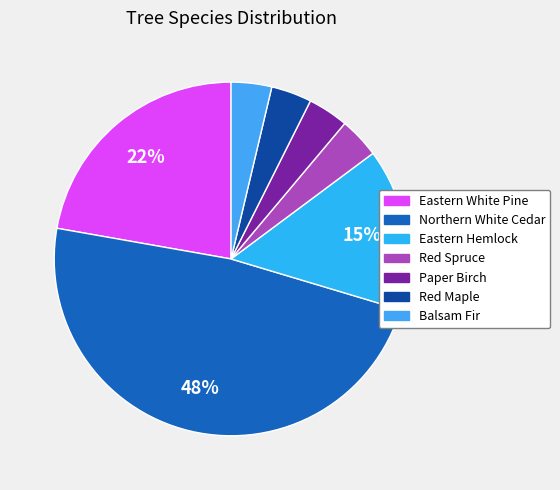

What is the largest slice in the pie chart?

Northern White Cedar